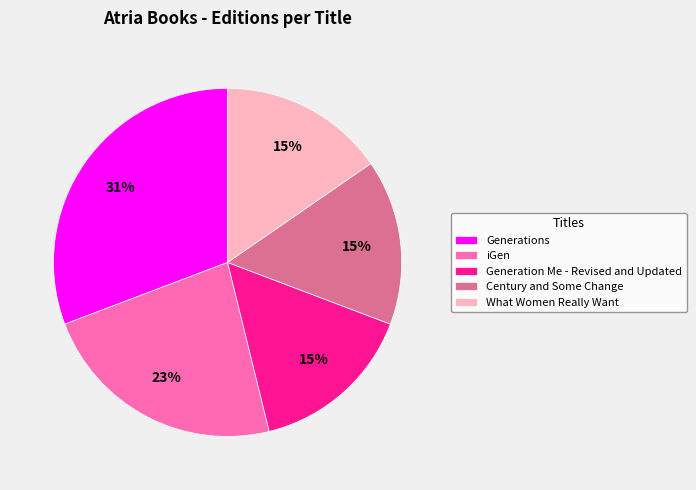

Is there a majority slice in this chart?

No